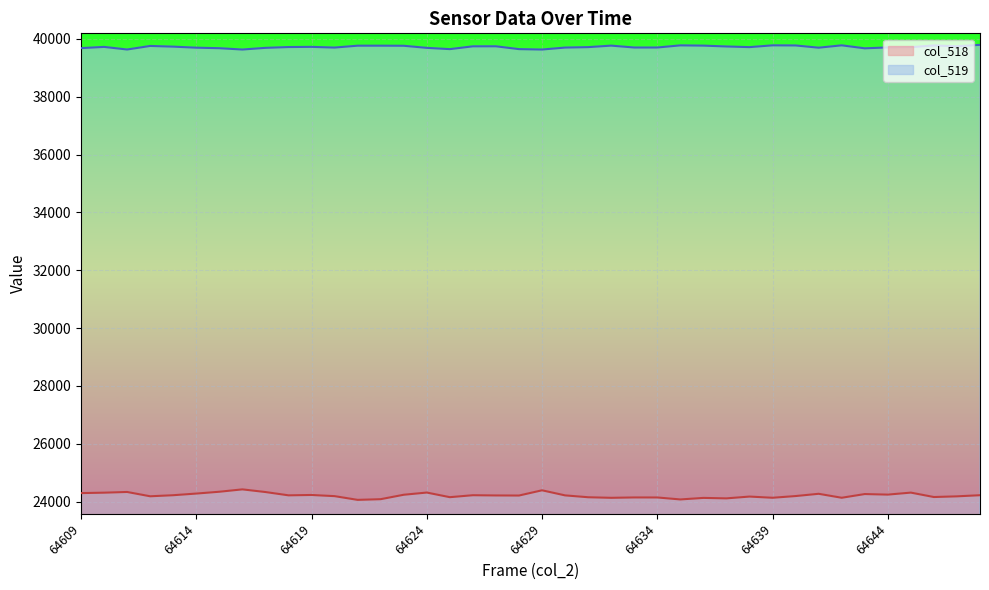

True or false: col_518 and col_519 cross at least once.

False